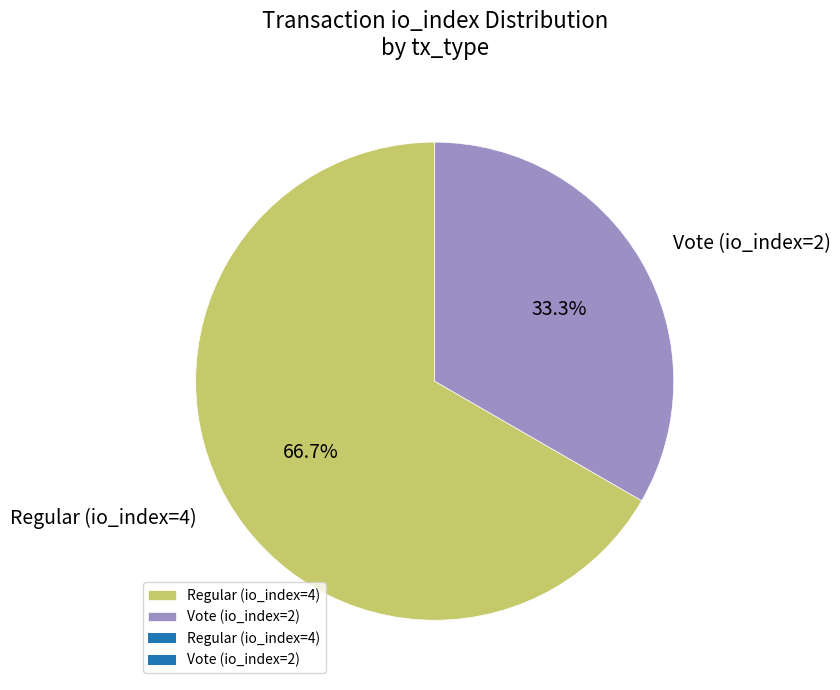

What percentage do Vote (io_index=2) and Regular (io_index=4) together represent?

100.0%